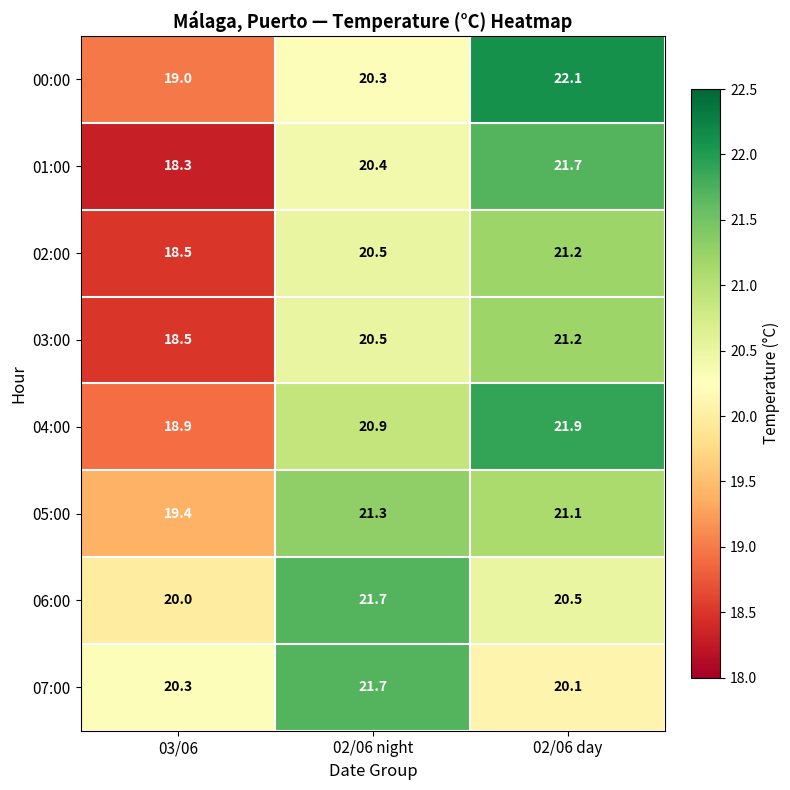

Reading left to right, list all the values displayed in this chart.

00:00: 03/06=19.0	02/06 night=20.3	02/06 day=22.1
01:00: 03/06=18.3	02/06 night=20.4	02/06 day=21.7
02:00: 03/06=18.5	02/06 night=20.5	02/06 day=21.2
03:00: 03/06=18.5	02/06 night=20.5	02/06 day=21.2
04:00: 03/06=18.9	02/06 night=20.9	02/06 day=21.9
05:00: 03/06=19.4	02/06 night=21.3	02/06 day=21.1
06:00: 03/06=20.0	02/06 night=21.7	02/06 day=20.5
07:00: 03/06=20.3	02/06 night=21.7	02/06 day=20.1